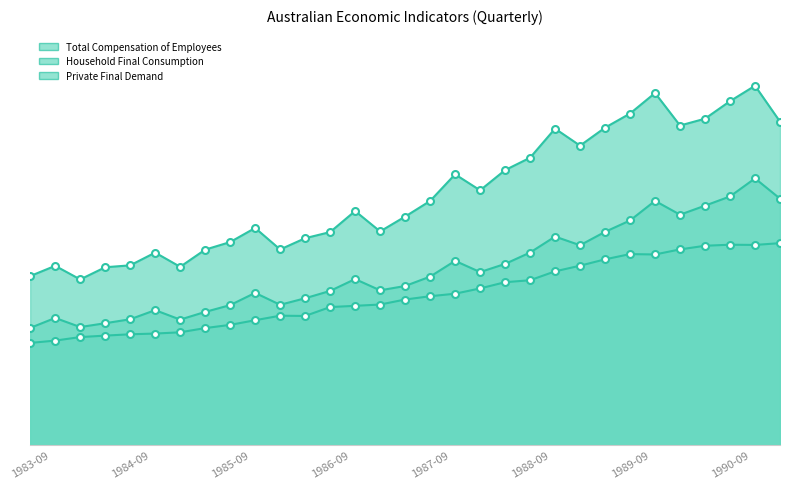

The Private Final Demand markers series shows 6998 at 1988-09. True or false?

True